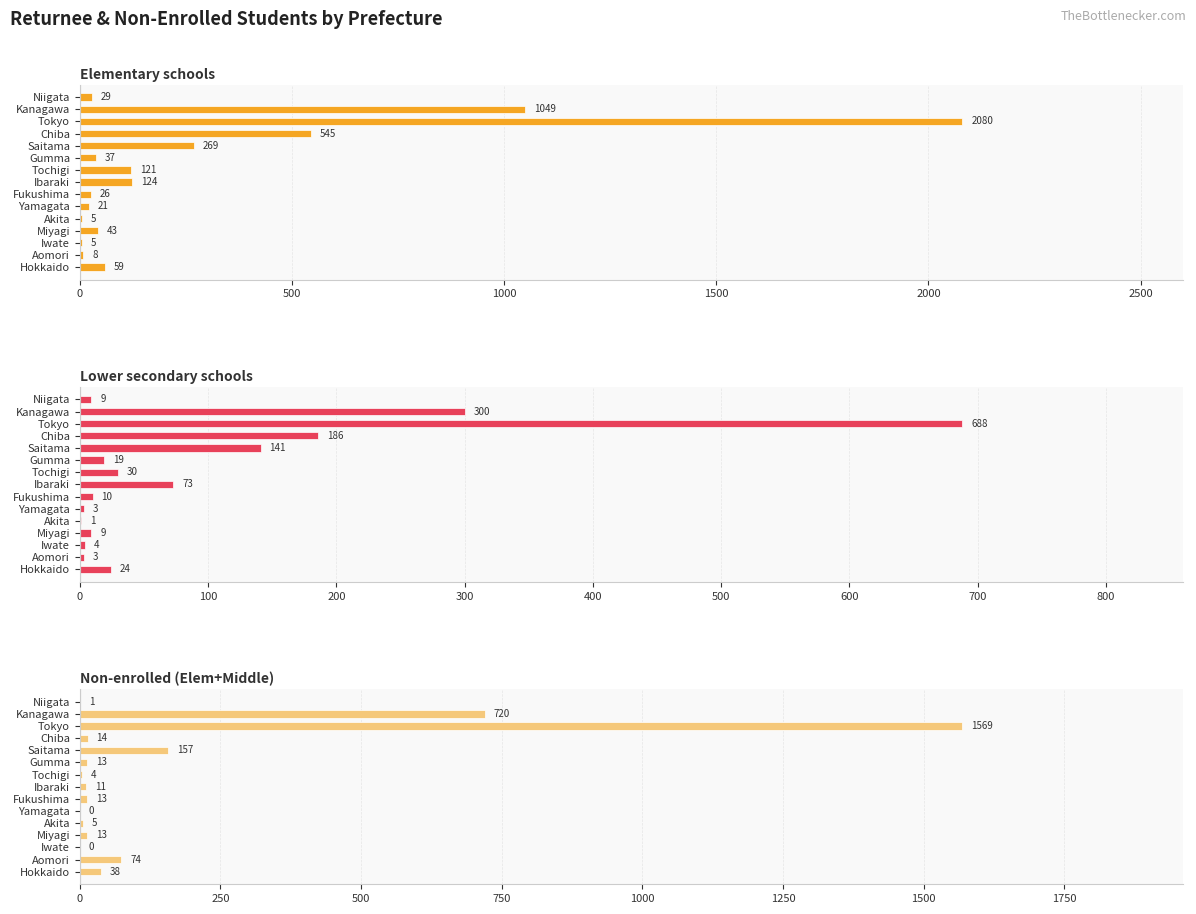

Which series changed the most between Aomori and Chiba?

Elementary schools